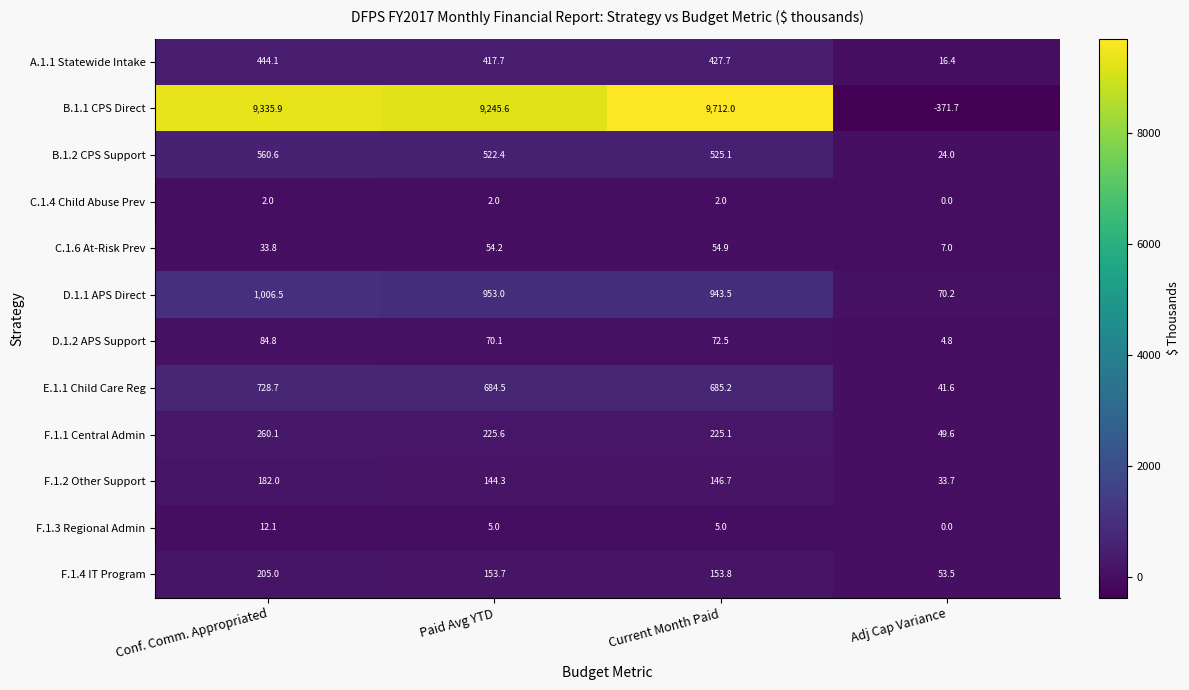

What is the total value across all series at Current Month Paid?

12953.5